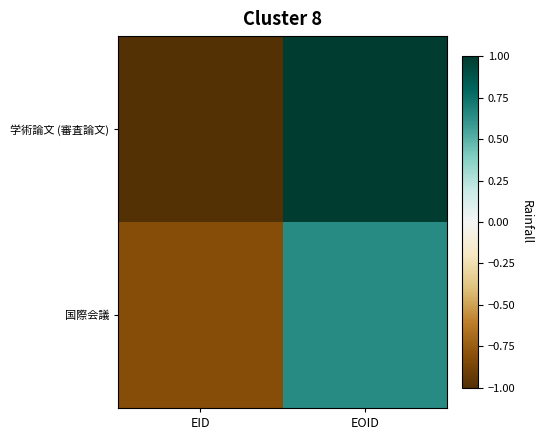

At which category is the sum across all series the highest?

EOID